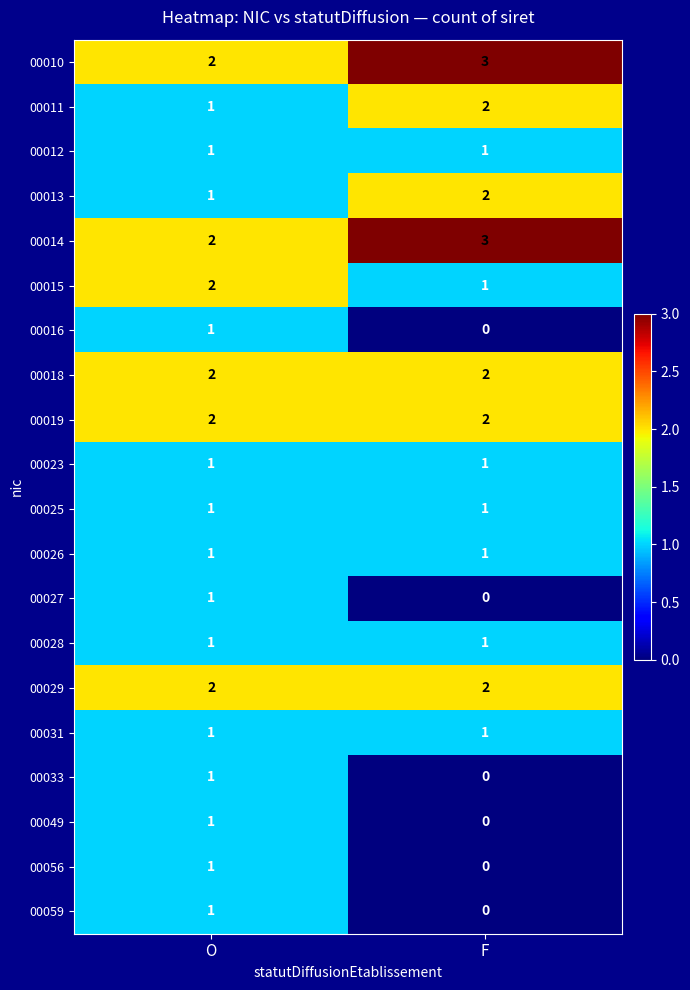

What is the difference between the highest and lowest values at F?

3